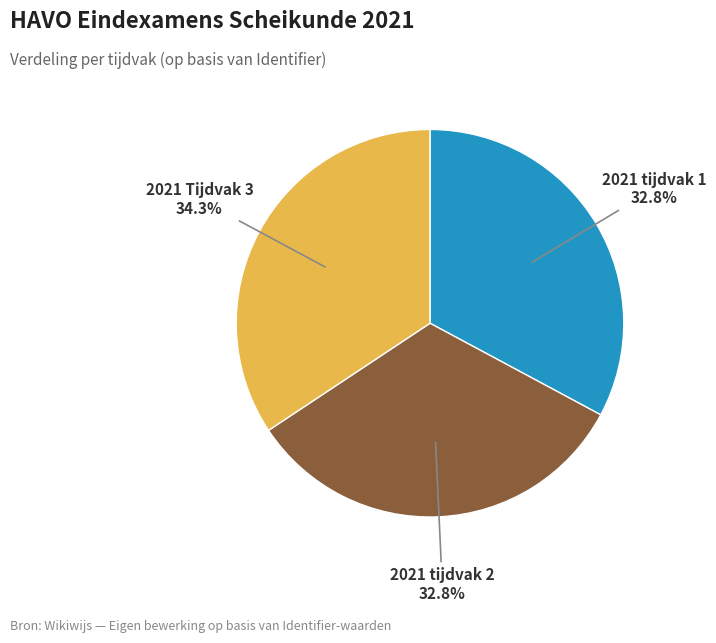

Is there a majority slice in this chart?

No